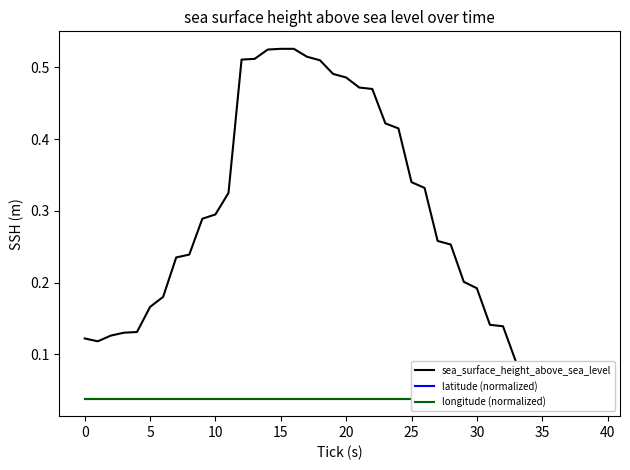

What are all the series names shown in the legend?

sea_surface_height_above_sea_level, latitude (normalized), longitude (normalized)